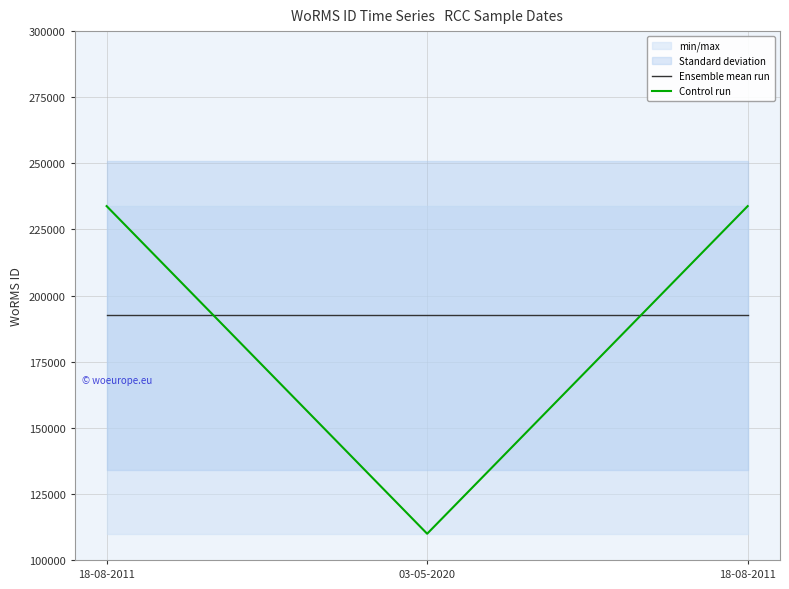

At which label is Ensemble mean run closest to 192521?

18-08-2011